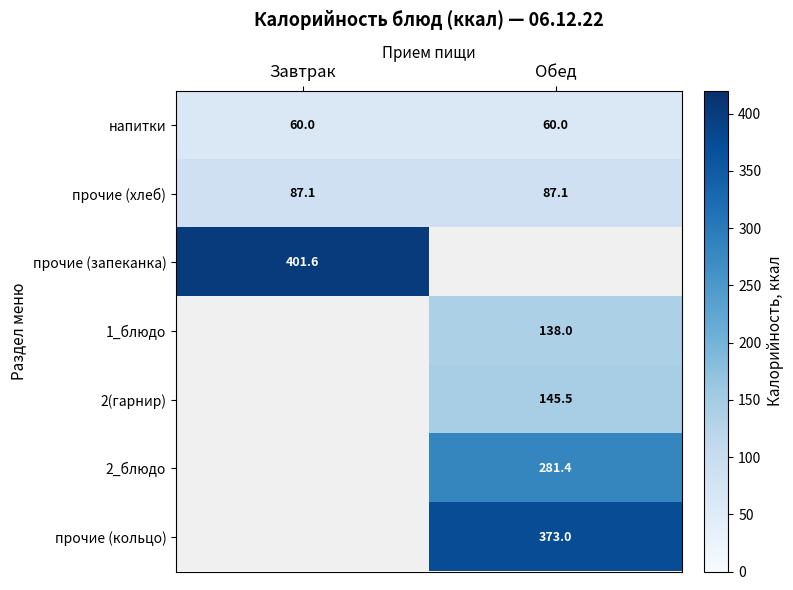

What is the average value of the прочие (хлеб) series?

87.1